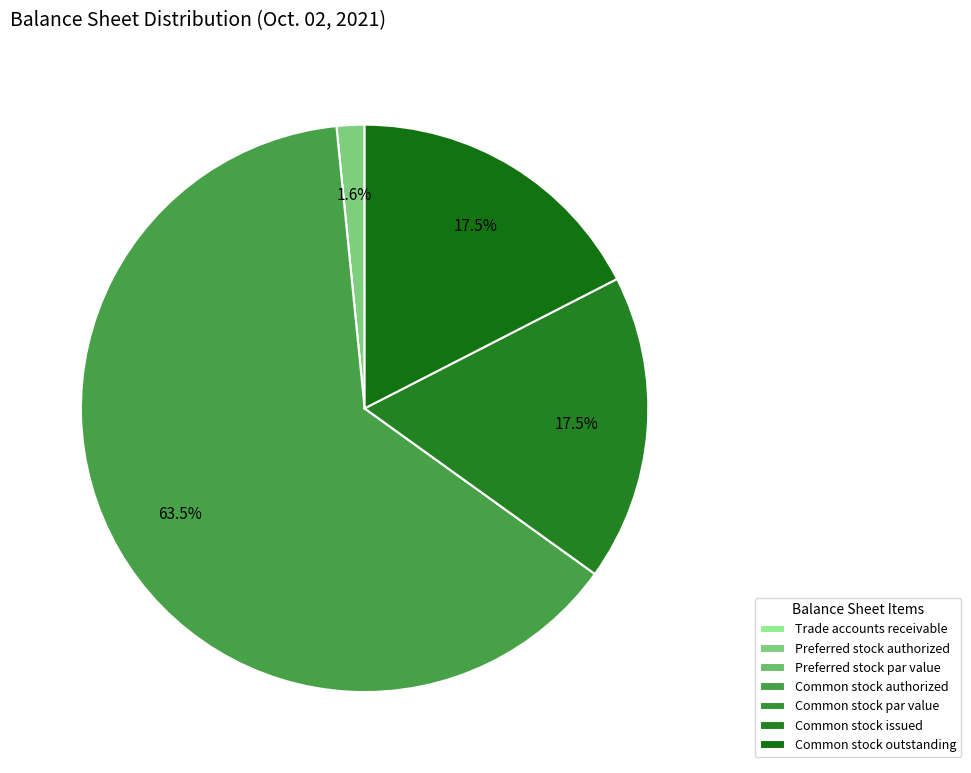

Is it true that Trade accounts receivable is 7% of the pie?

False